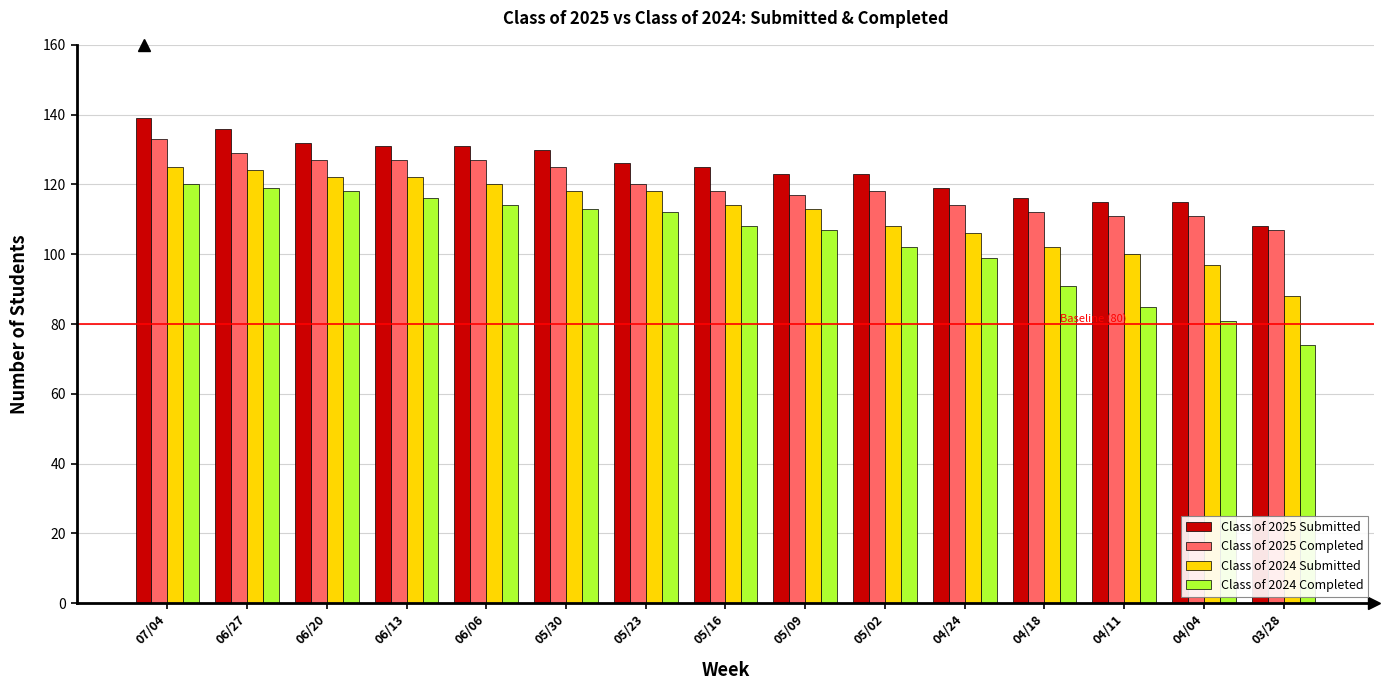

What position from the right is 05/09?

7